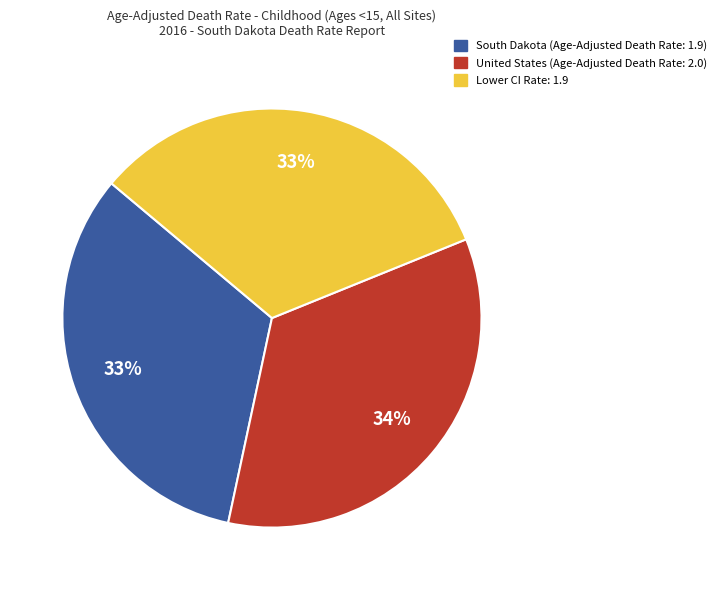

To the nearest percent, what is the combined percentage of Lower CI Rate: 1.9 and United States (Age-Adjusted Death Rate: 2.0)?

67%